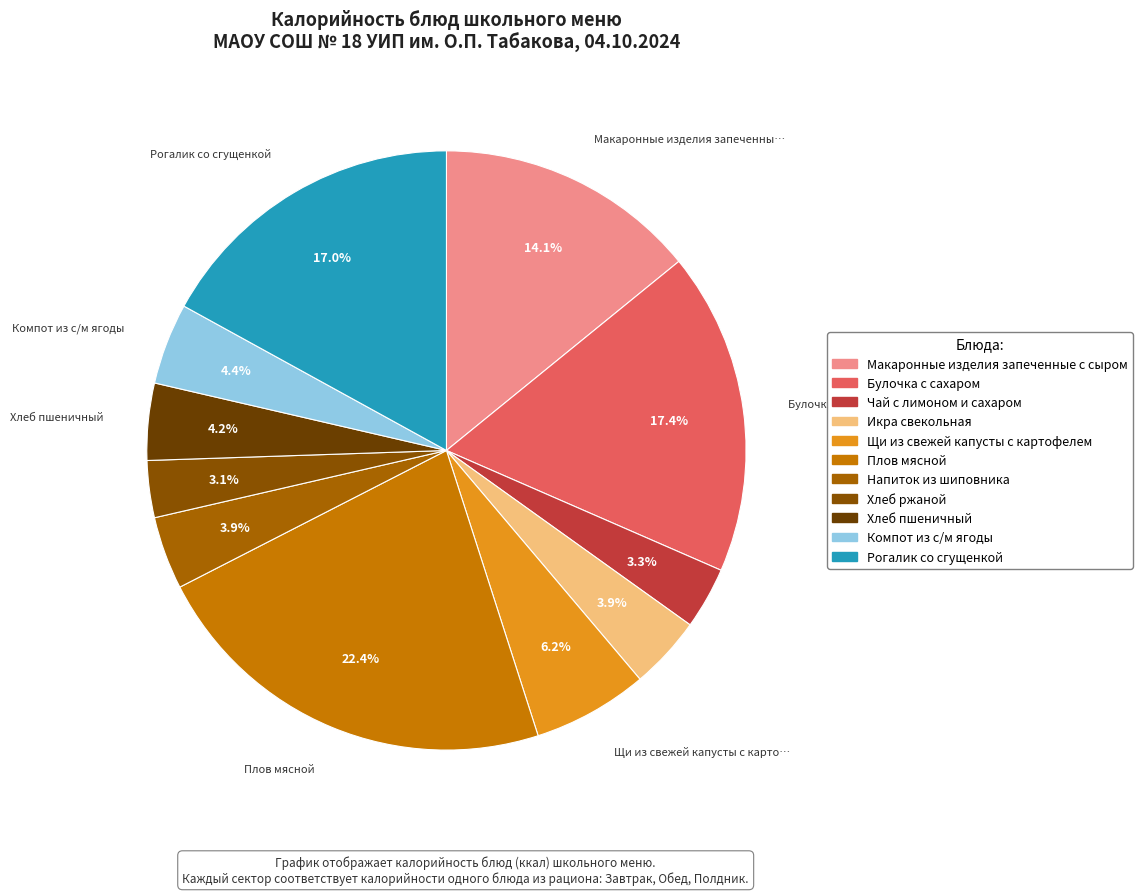

What is the ratio of the value at Чай с лимоном и сахаром to the value at Щи из свежей капусты с картофелем?

0.5